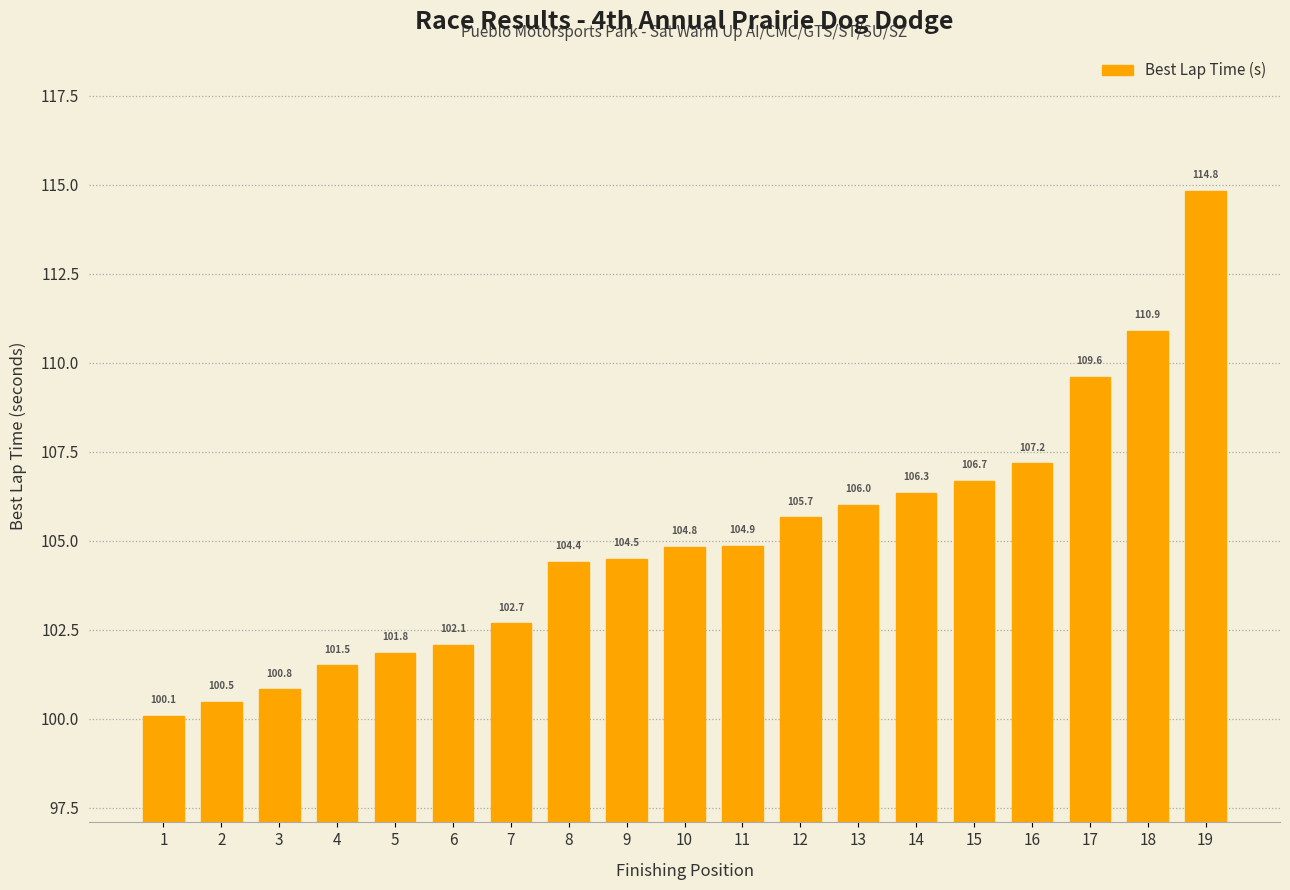

Which category has the highest value across all series?

19